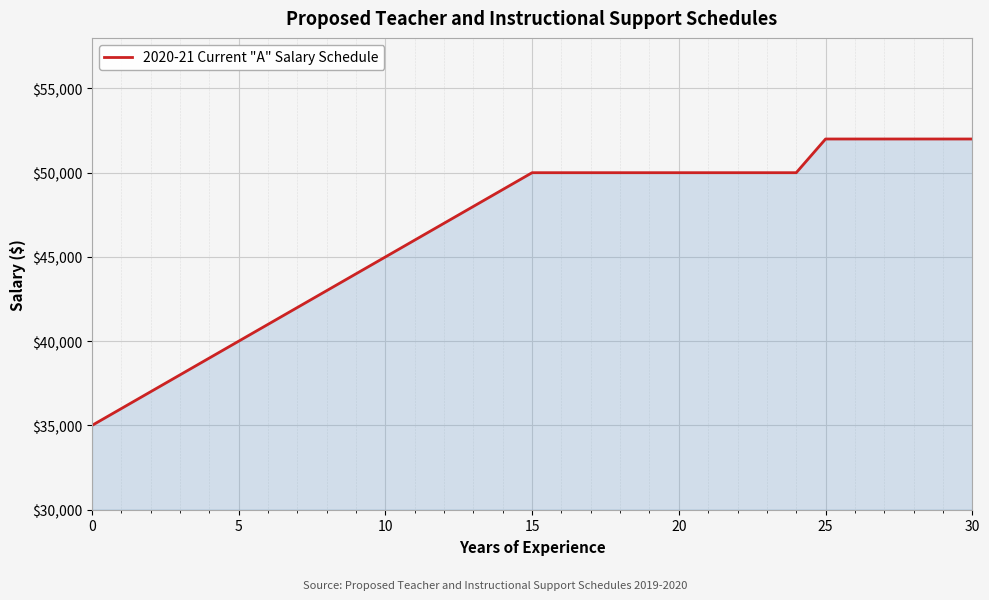

What is the greatest value displayed?

52000